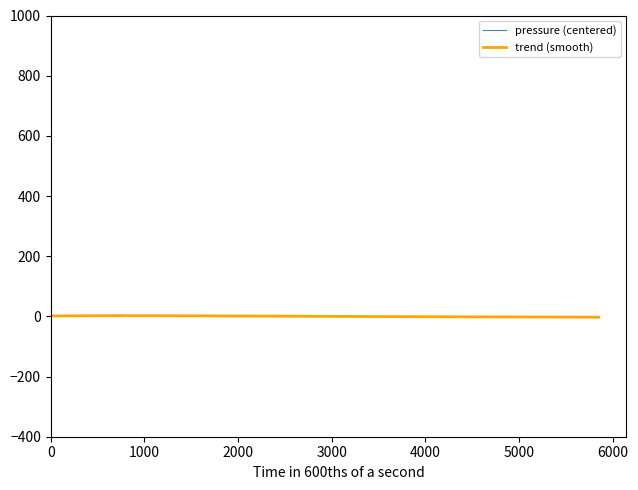

What are all the series names shown in the legend?

pressure (centered), trend (smooth)